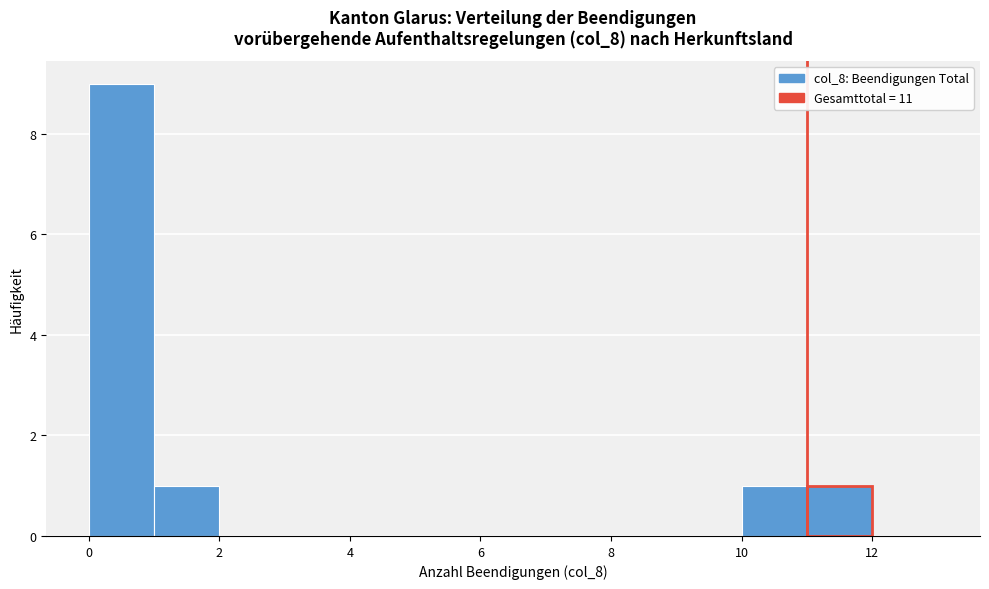

Reading left to right, list every bar in this chart as the range it spans on the x-axis followed by its height. The values are not printed on the chart, so give them approximately, as read against the axis.

0 to 1: 9
1 to 2: 1
2 to 3: 0
3 to 4: 0
4 to 5: 0
5 to 6: 0
6 to 7: 0
7 to 8: 0
8 to 9: 0
9 to 10: 0
10 to 11: 1
11 to 12: 1
12 to 13: 0